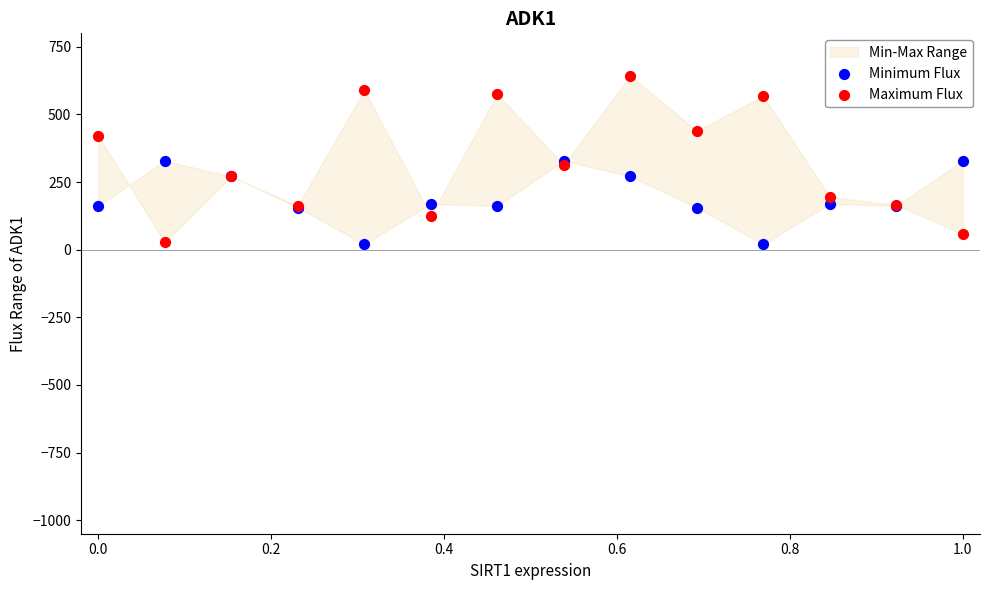

Which series has the widest spread of Y values?

Maximum Flux